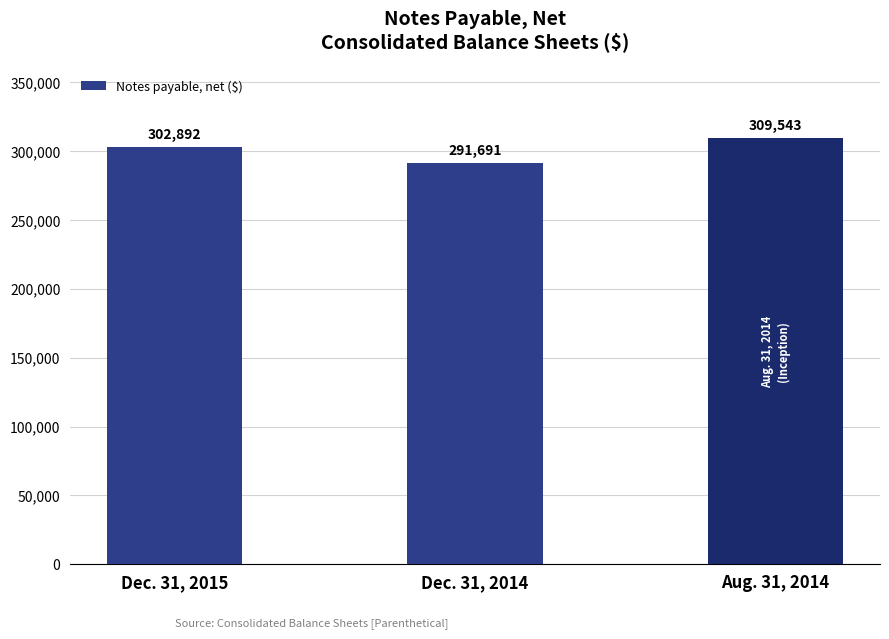

Reading right to left, extract all data points from this chart.

309543	291691	302892